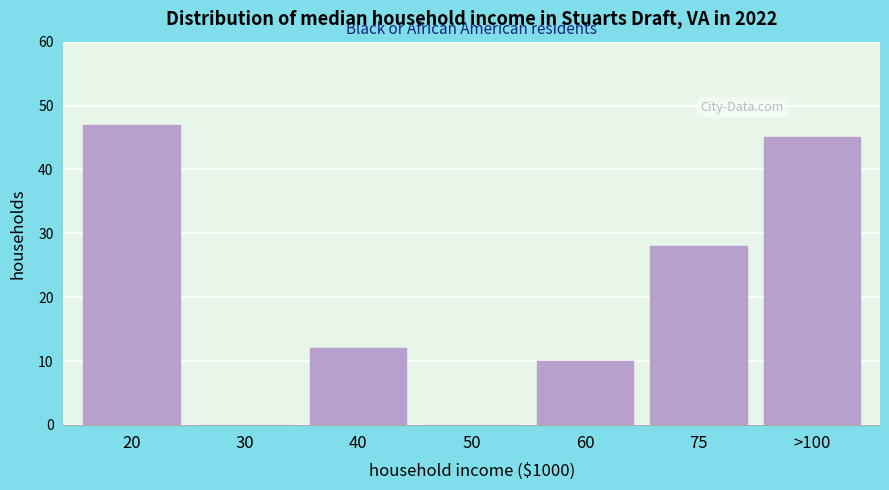

What is the sum of the values at 50 and >100?

45